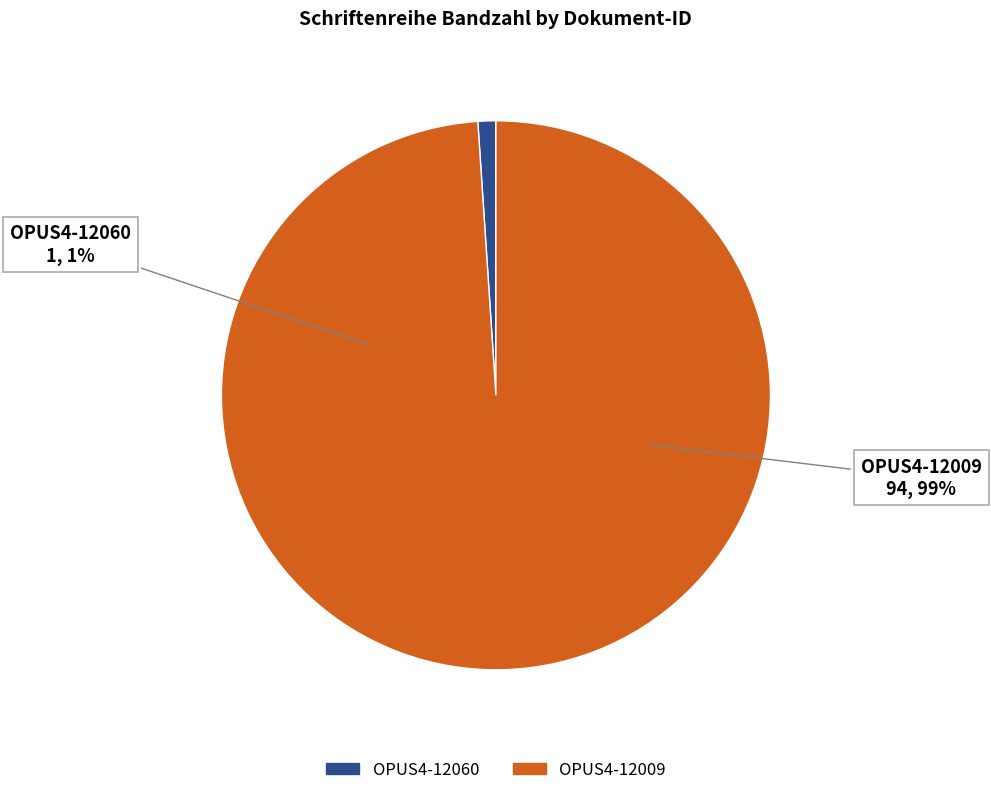

What is the ratio of the value at OPUS4-12009 to the value at OPUS4-12060?

94.0